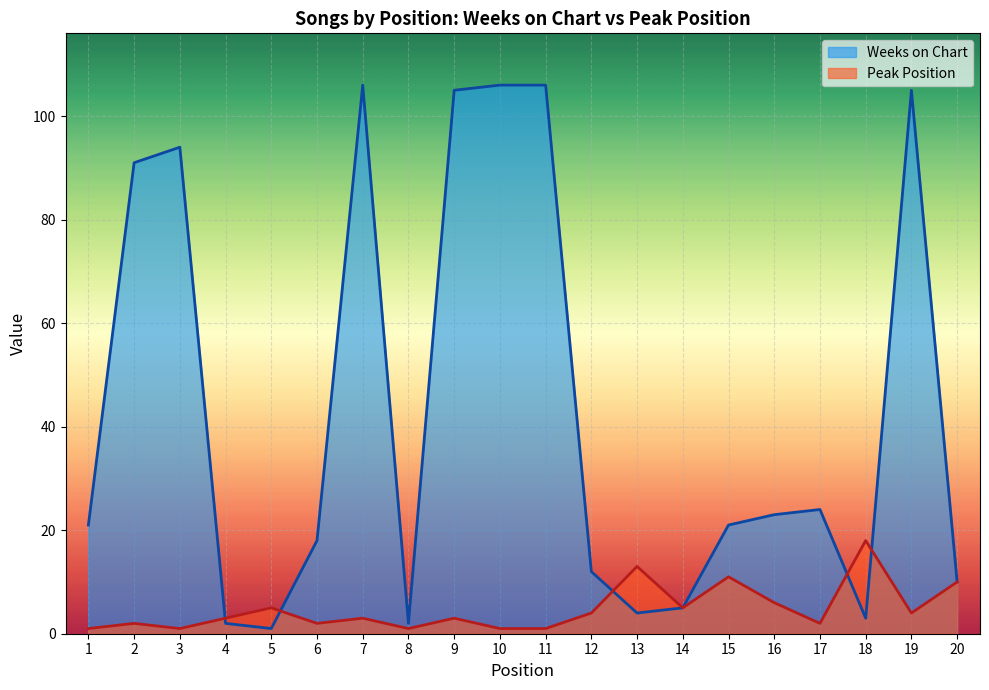

At which category does Weeks on Chart reach its first local peak?

3